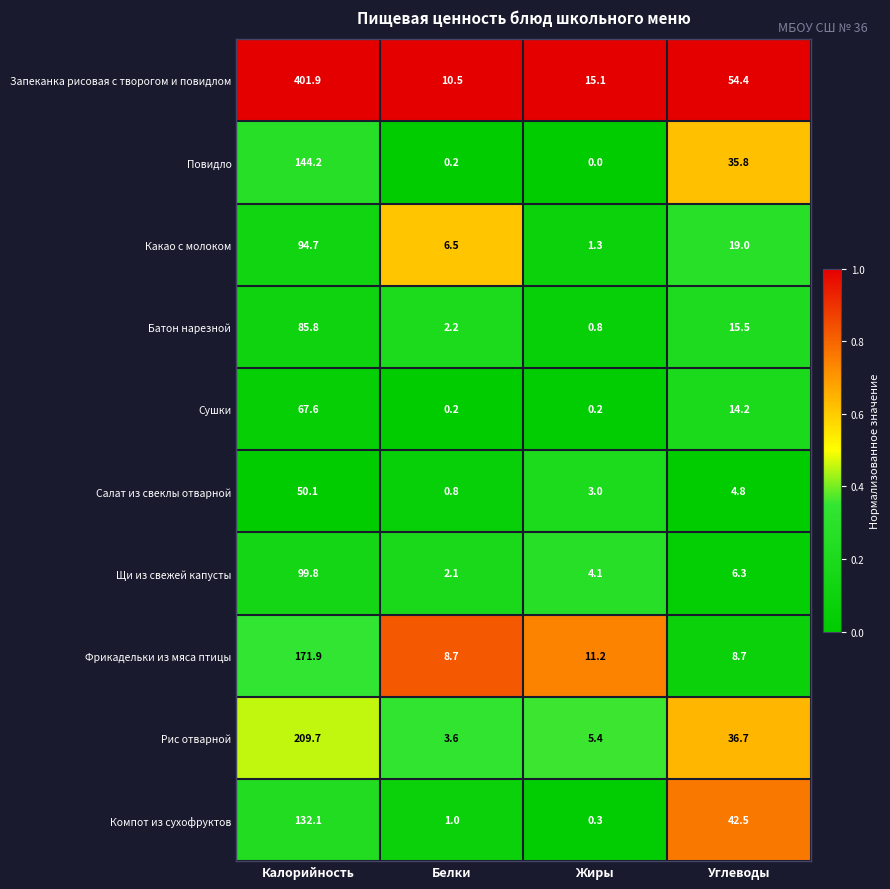

At which category is the sum across all series the highest?

Калорийность